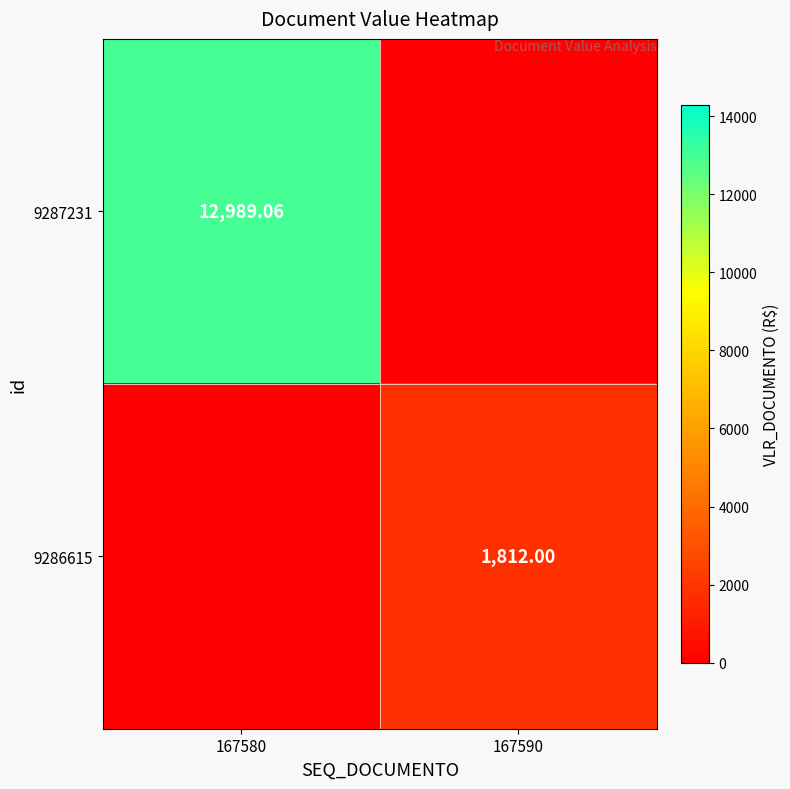

What is the sum of all 9286615 values?

1812.0